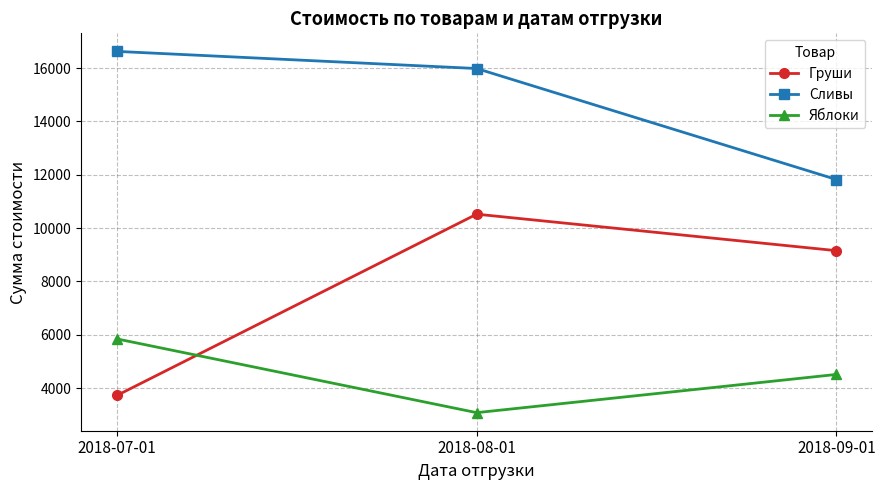

How many categories are shown in the chart?

3